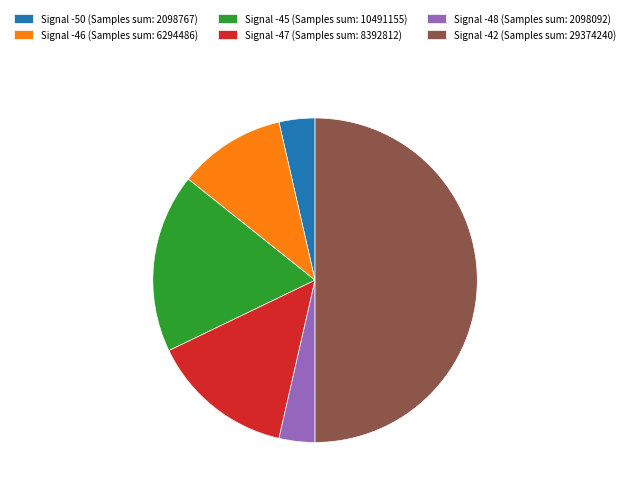

Is it true that Signal -46 (Samples sum: 6294486) is 11% of the pie?

True